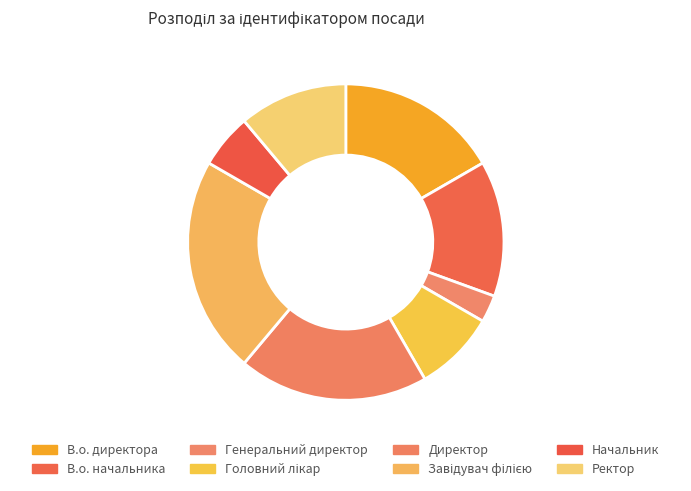

What is the smallest slice in the pie chart?

Генеральний директор